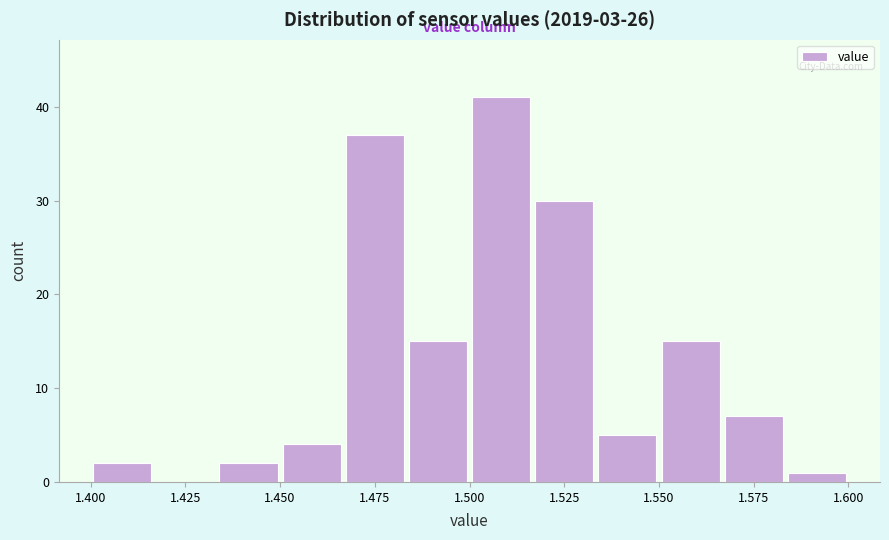

Around what value on the x-axis is the tallest bar? Give the approximate position of its centre, as read against the axis.

1.510